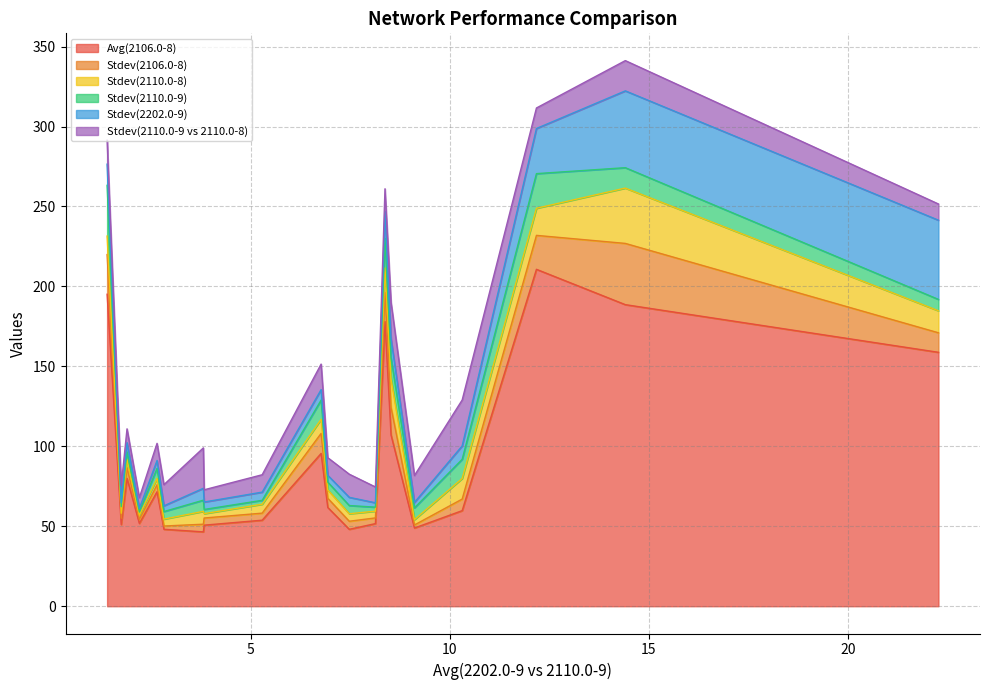

What is the difference between the maximum and minimum values in the Avg(2106.0-8) series?

164.2